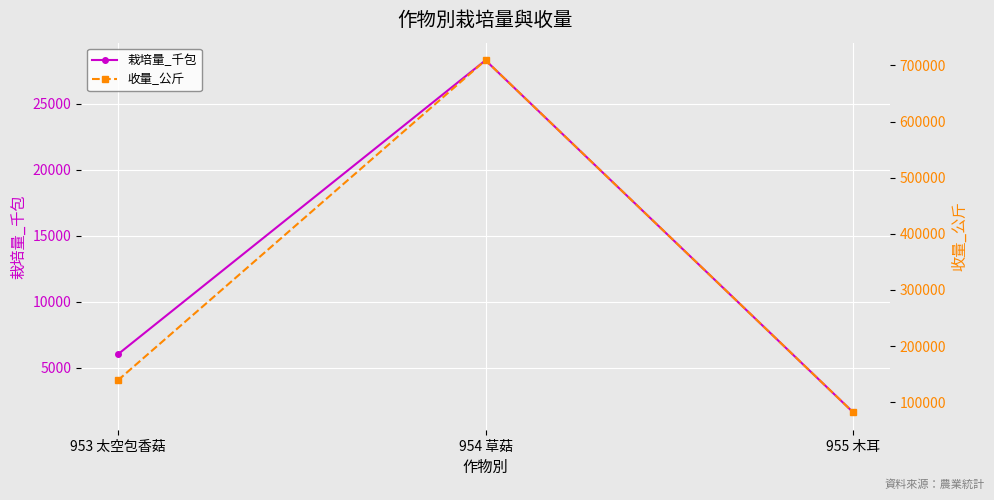

Reading left to right, extract all data points from this chart.

栽培量_千包: 6000.0	28313.9	1600.0
收量_公斤: 139000.0	709149.0	82000.0